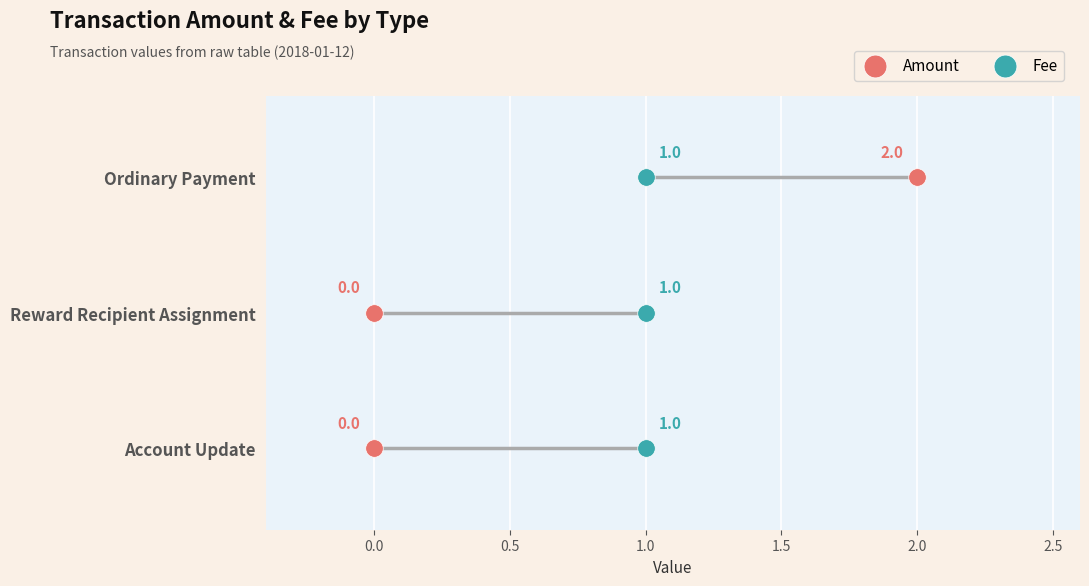

Which series reaches the maximum Y coordinate?

Amount